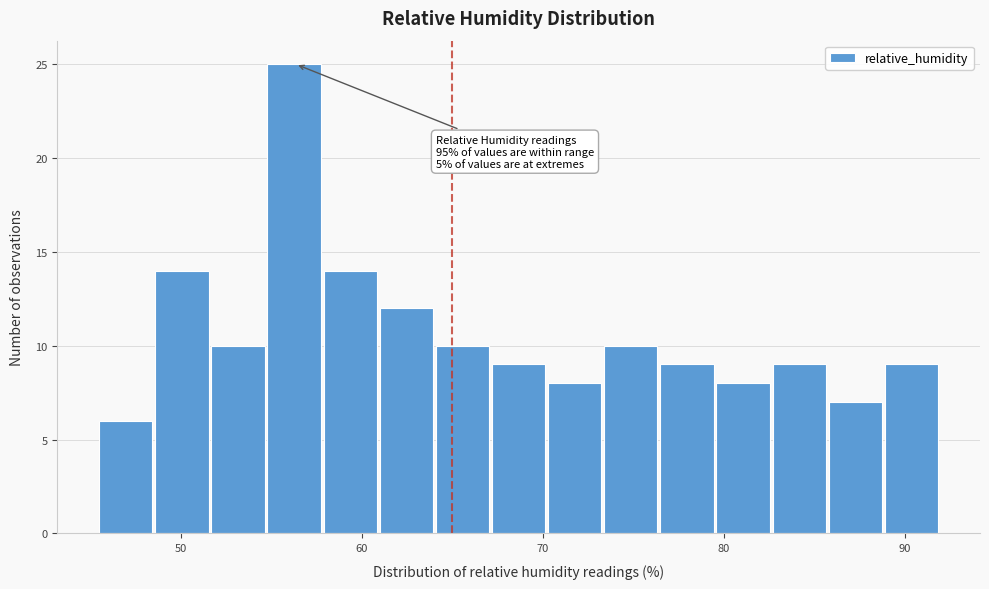

Read against the x-axis, roughly where is the centre of the tallest bar?

56